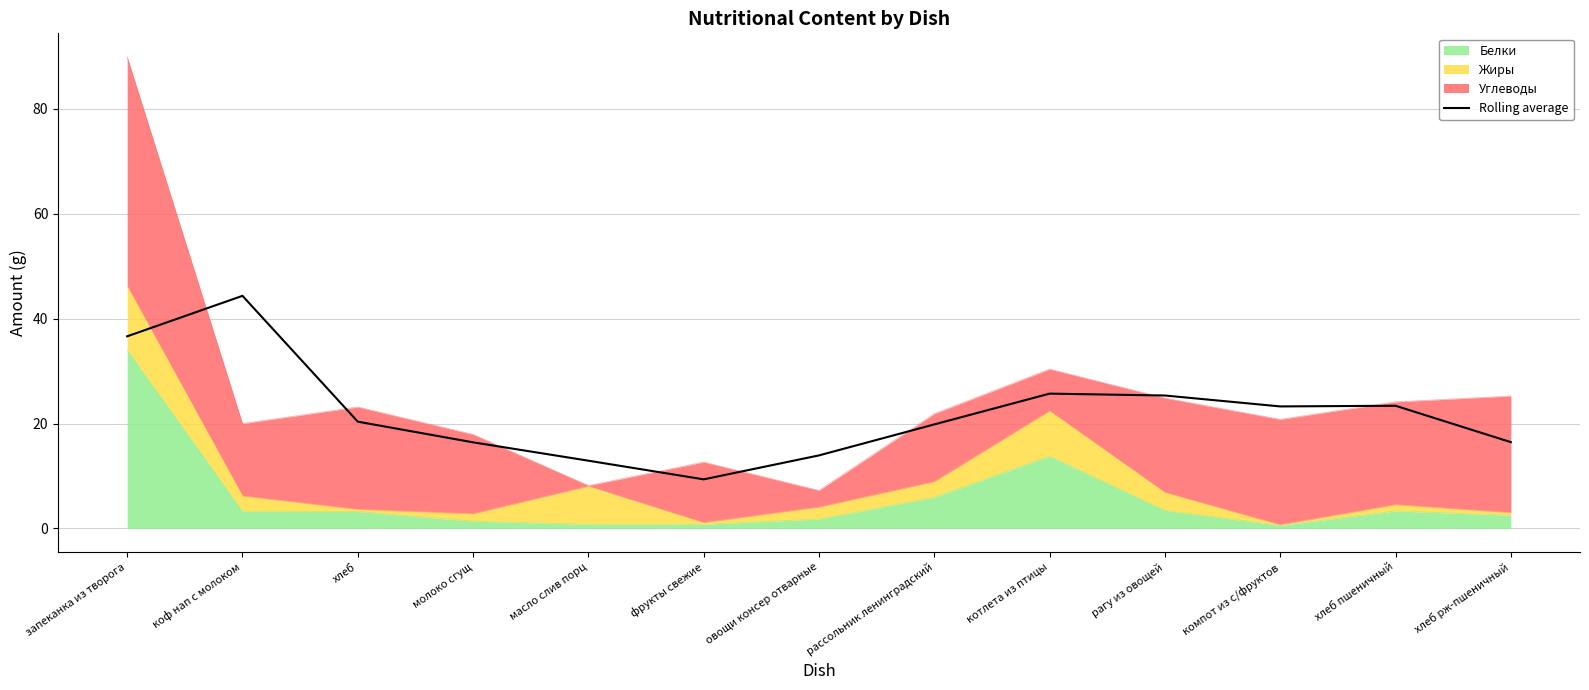

What is the greatest value displayed?

44.4